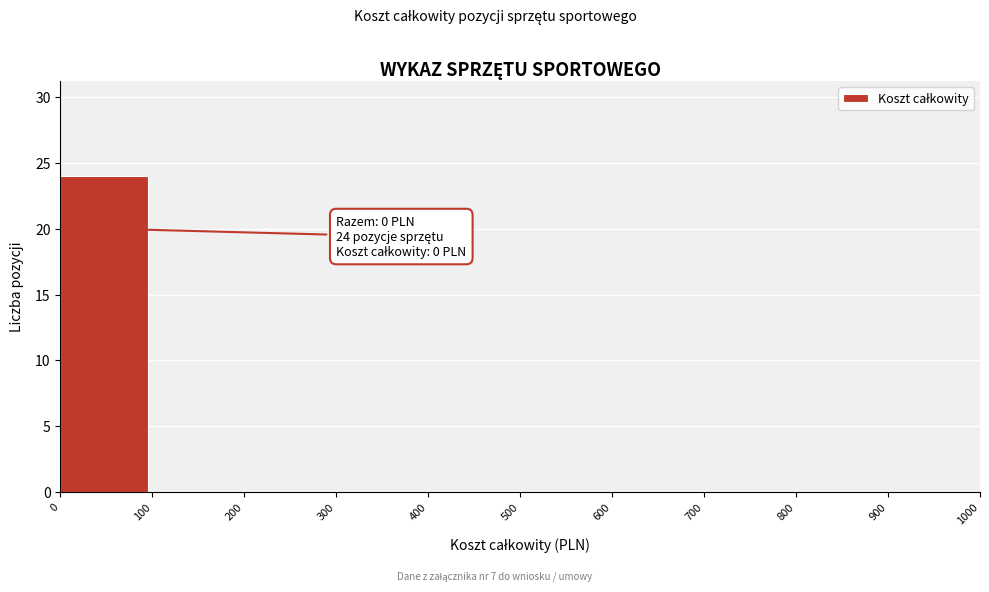

What is the maximum value shown in the chart?

24